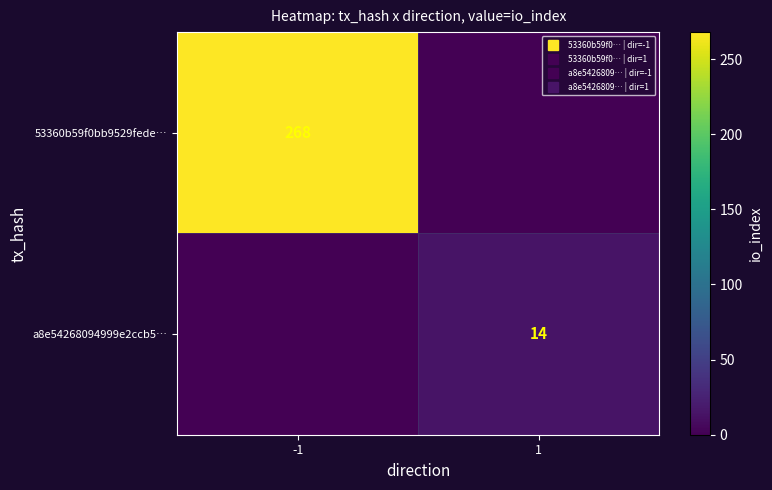

How many categories are shown in the chart?

2